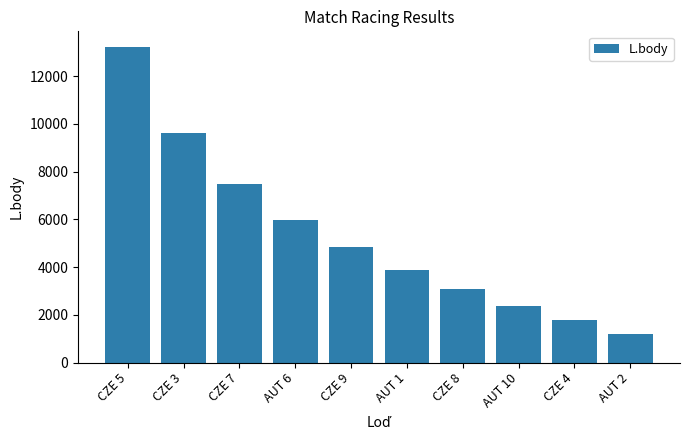

Reading left to right, extract all data points from this chart.

13212	9600	7487	5987	4824	3874	3071	2375	1761	1212